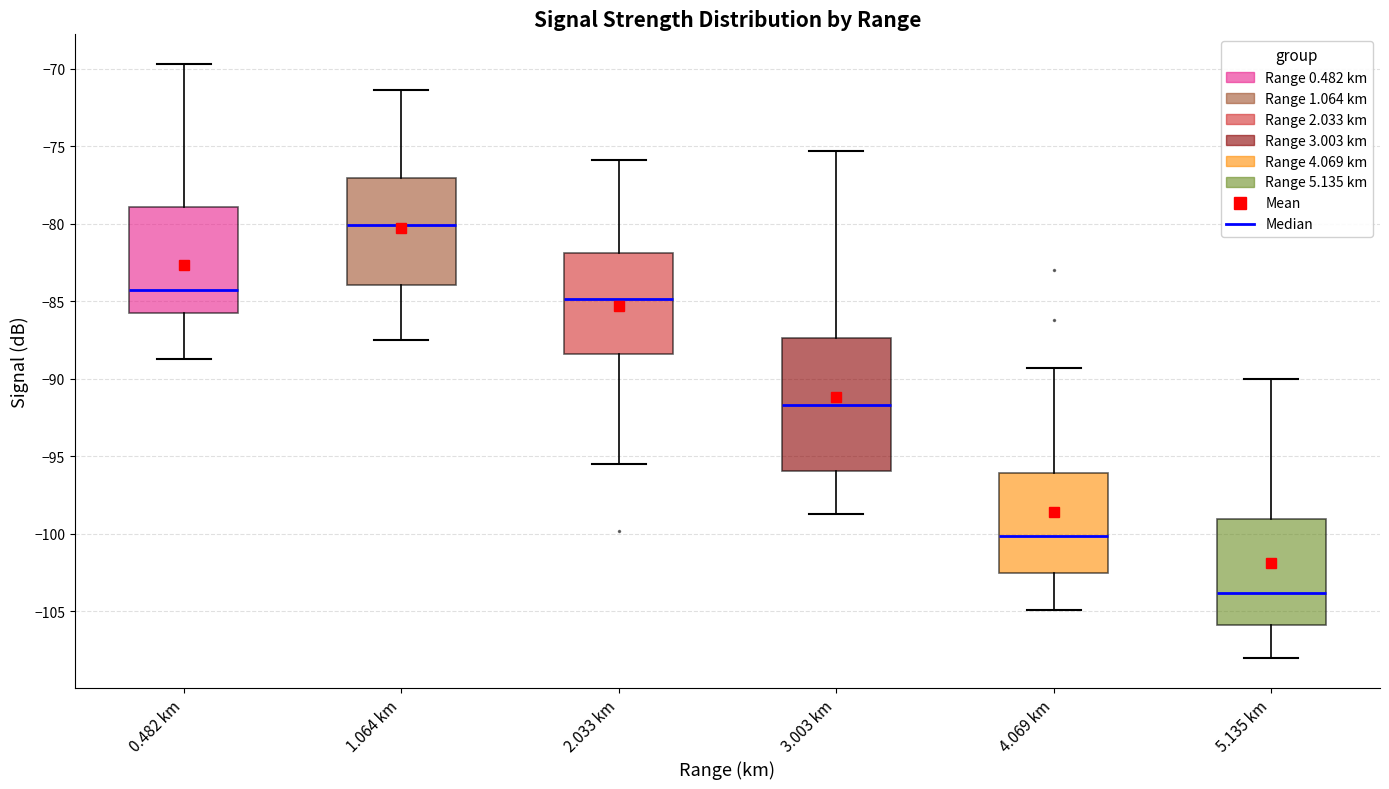

Which box is the tallest, from its lower edge to its upper edge?

3.003 km